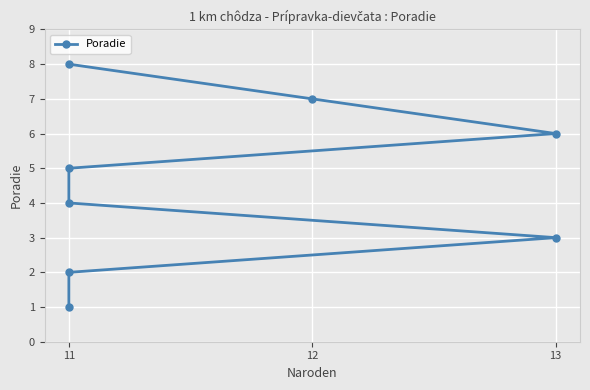

True or false: there are more than 0 points higher than both neighbors.

False